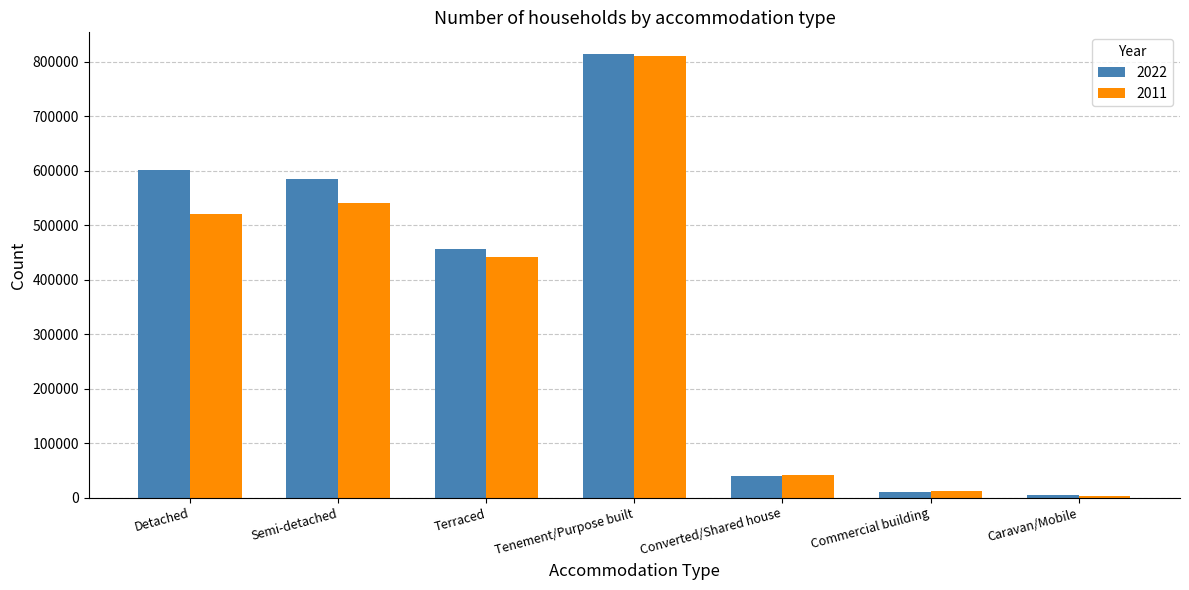

At which label does 2011 reach its minimum?

Caravan/Mobile